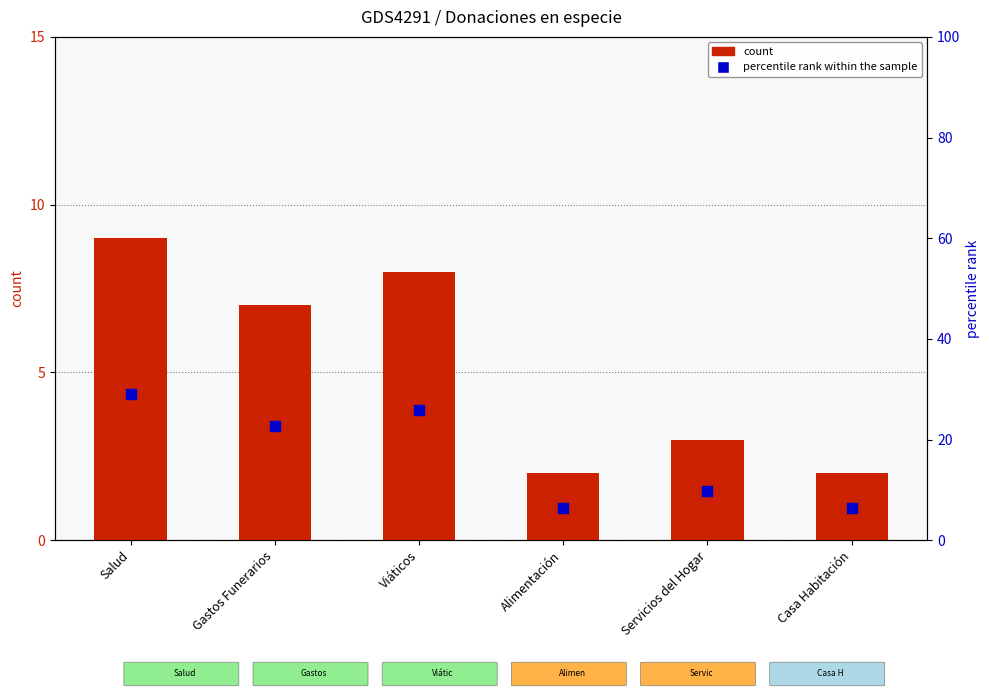

What are all the series names shown in the legend?

count, percentile rank within the sample